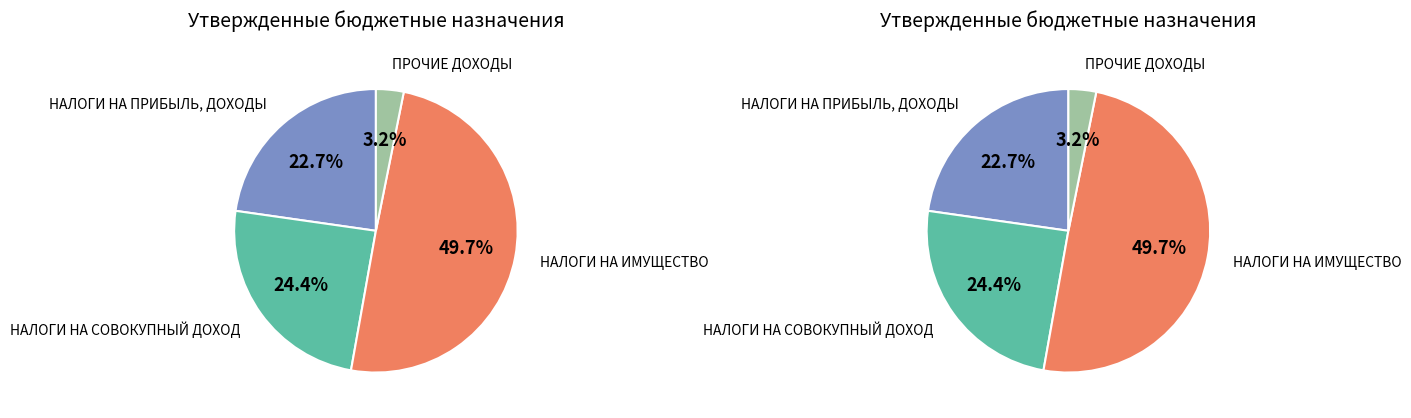

To the nearest percent, what percentage of the pie is НАЛОГИ НА СОВОКУПНЫЙ ДОХОД?

24%